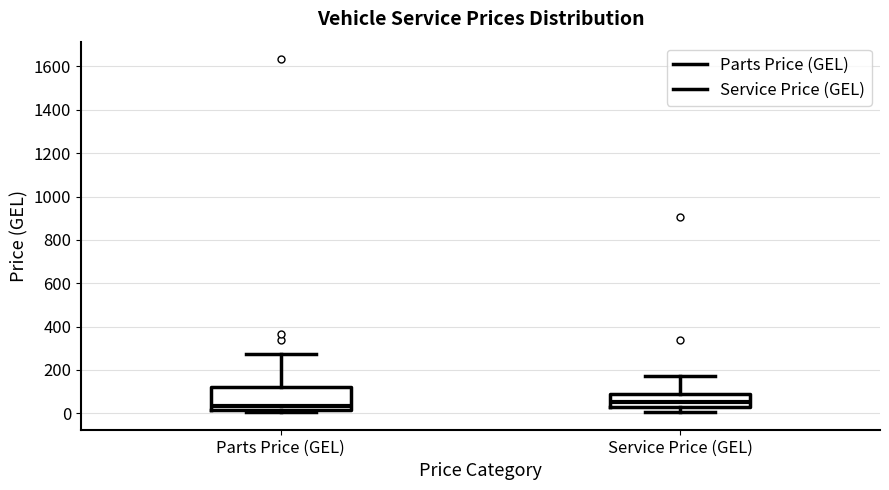

Comparing the boxes themselves (not the whiskers), which one is the tallest?

Parts Price (GEL)